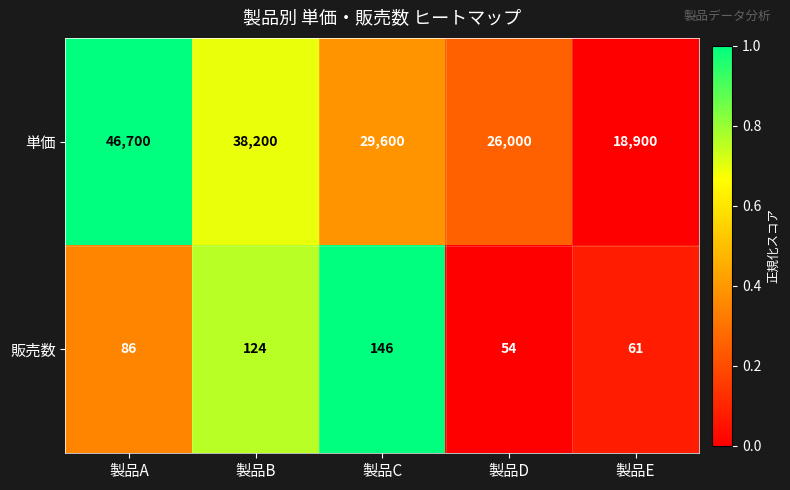

Reading left to right, list all the values displayed in this chart.

単価: 製品A=46700	製品B=38200	製品C=29600	製品D=26000	製品E=18900
販売数: 製品A=86	製品B=124	製品C=146	製品D=54	製品E=61